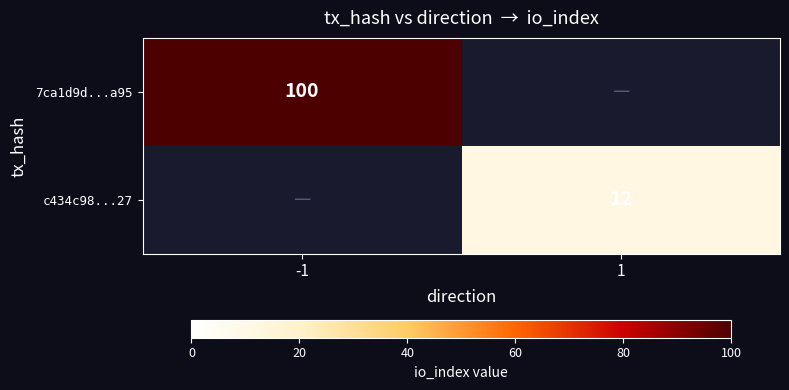

The value of 7ca1d9d...a95 at -1 is 134. True or false?

False